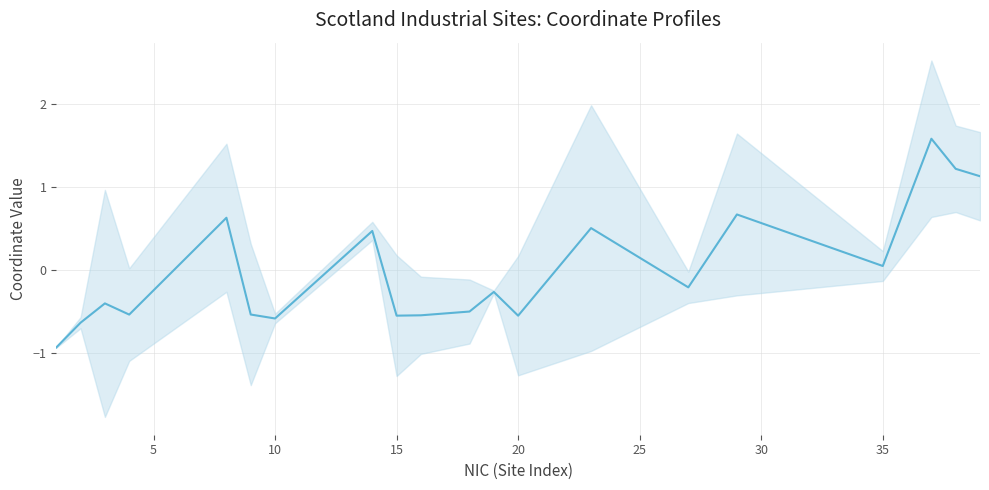

Reading right to left, extract all data points from this chart.

1.1	1.2	1.6	0.0	0.7	-0.2	0.5	-0.6	-0.3	-0.5	-0.5	-0.6	0.5	-0.6	-0.5	0.6	-0.5	-0.4	-0.6	-0.9